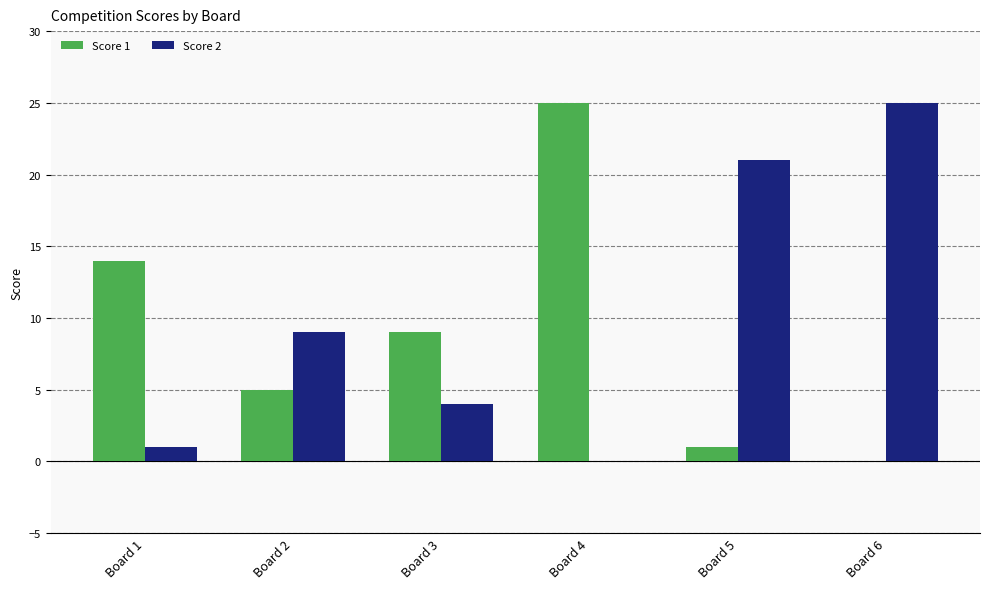

What is the sum of all Score 2 values?

60